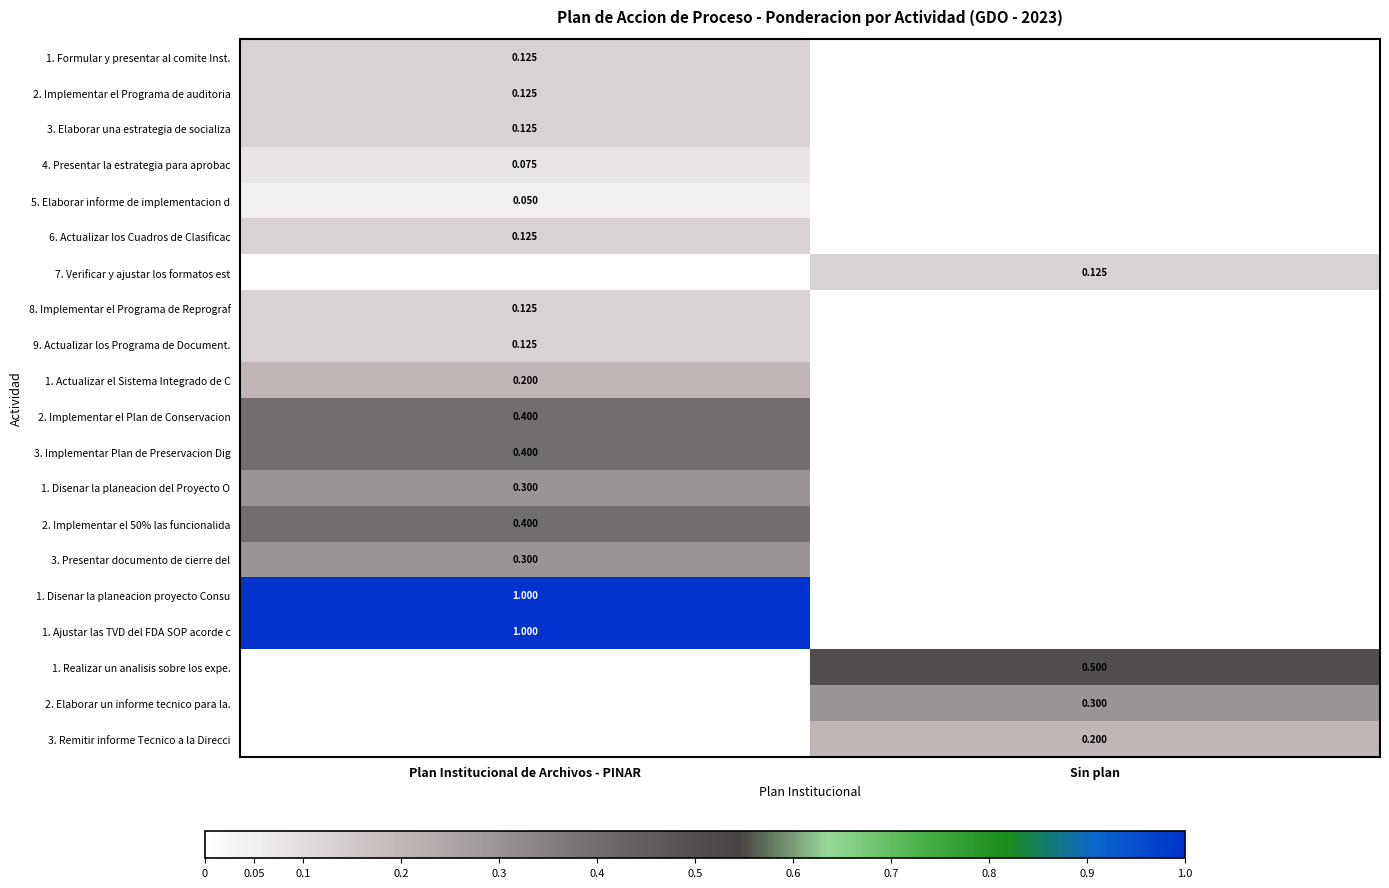

Is the value of 1. Actualizar el Sistema Integrado de C at Plan Institucional de Archivos - PINAR greater than the value of 1. Formular y presentar al comite Inst. at Plan Institucional de Archivos - PINAR?

Yes